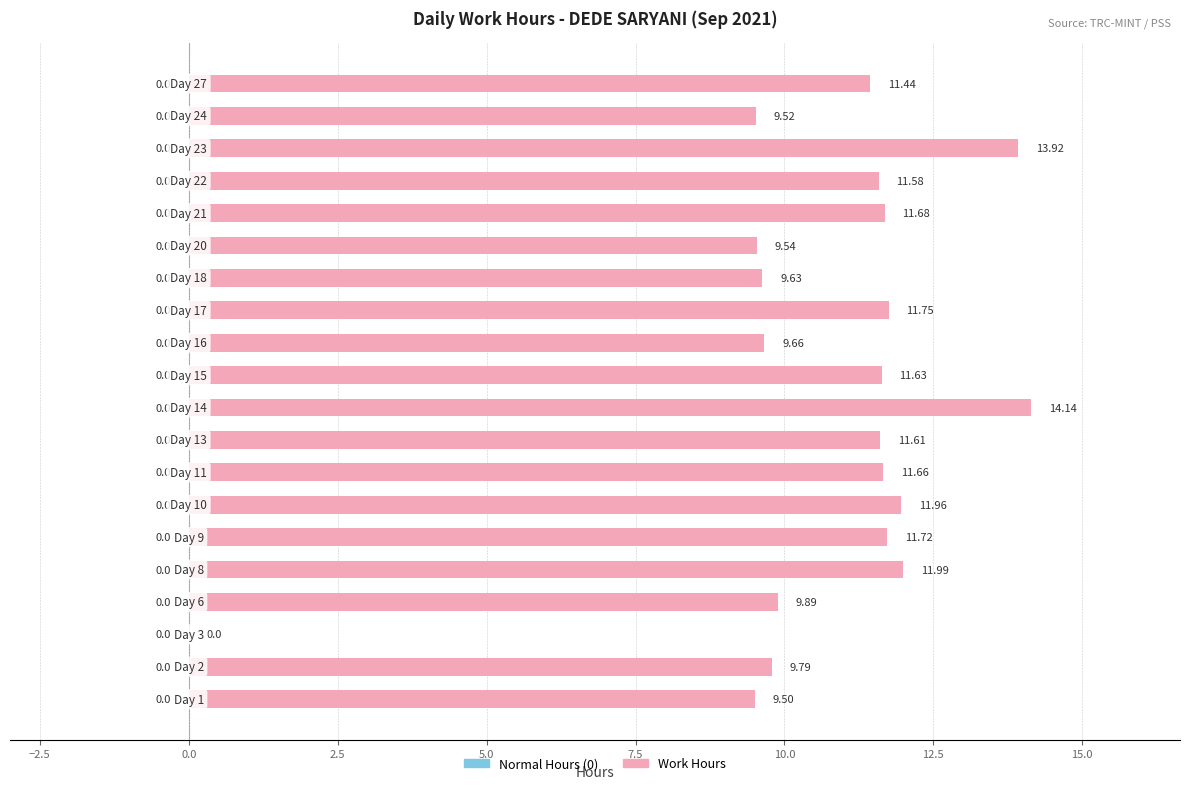

How many distinct data groups are displayed?

1